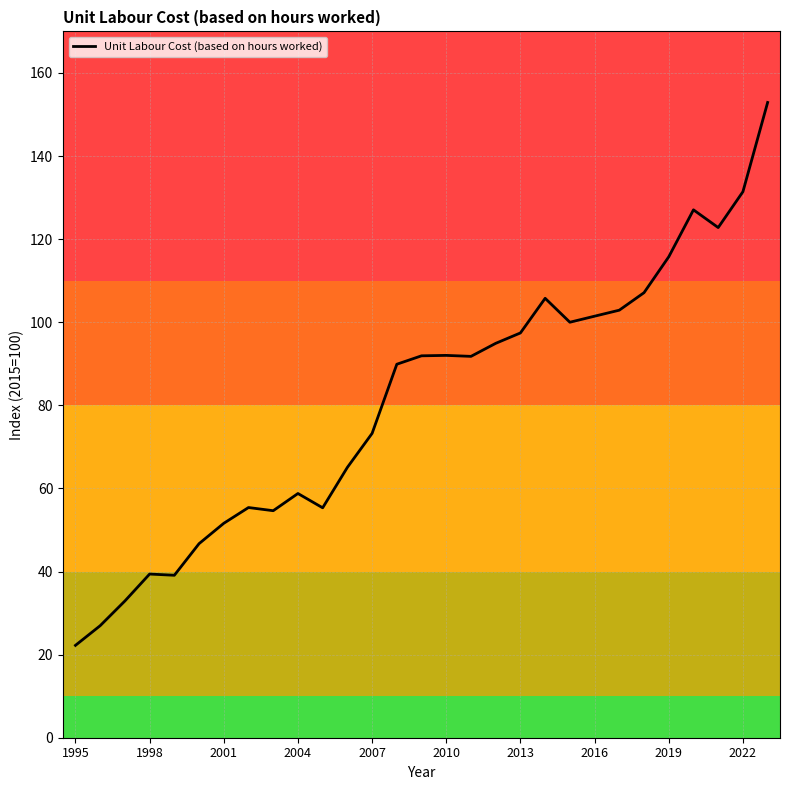

Is this an area chart (filled region under the line)?

No